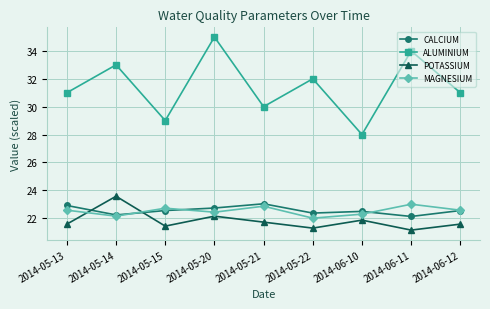

What is the value of the CALCIUM point at the 6th from the left?

22.4